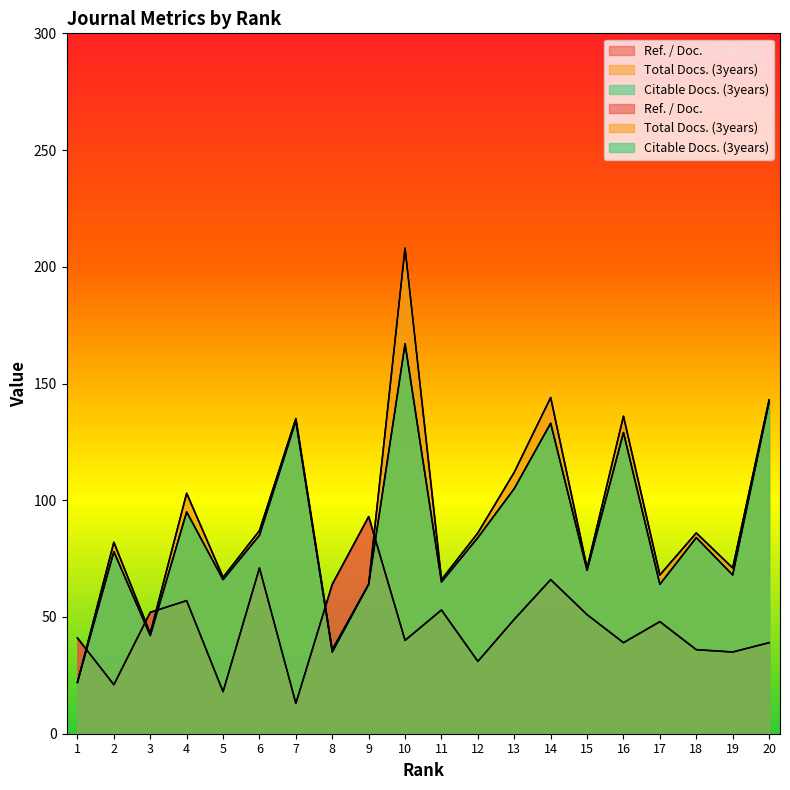

What is the difference between the second highest and minimum values in the Total Docs. (3years) series?

122